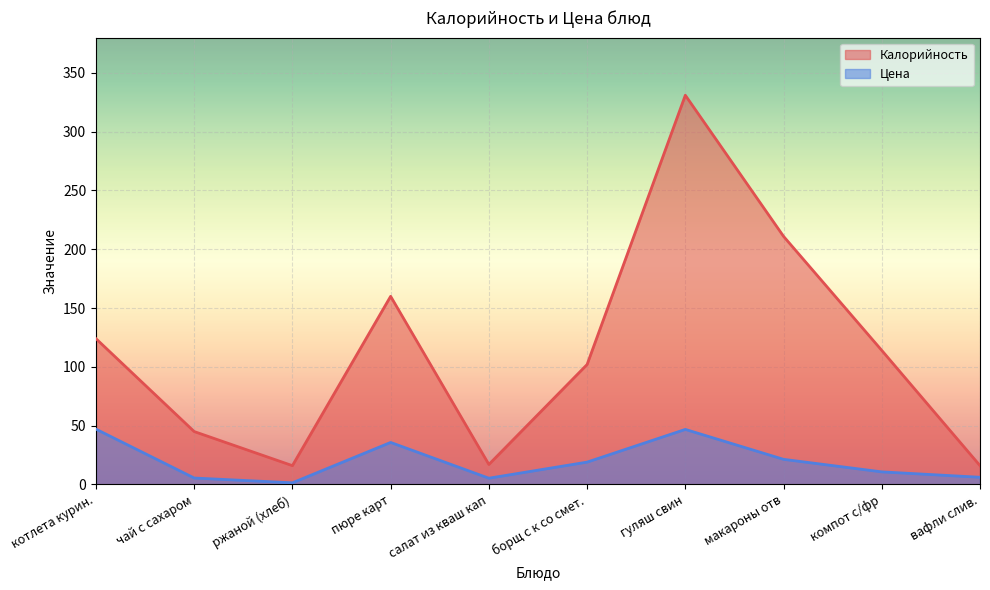

Which has a higher value, вафли слив. or ржаной (хлеб)?

вафли слив.